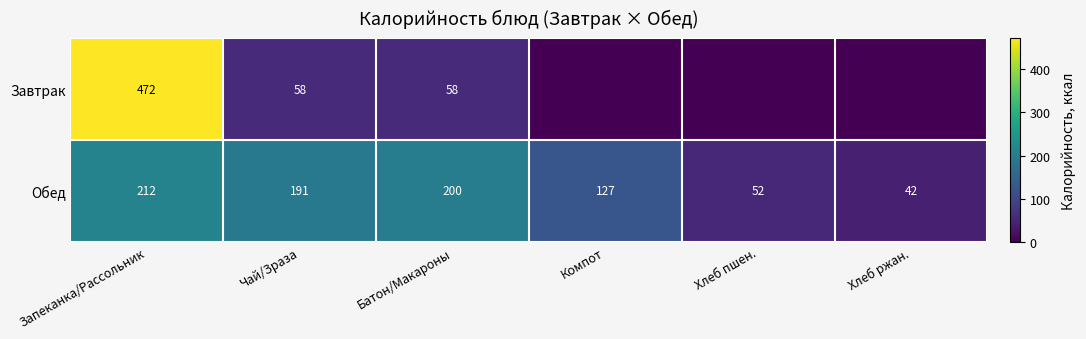

Is it true that Обед equals 99 at Чай/Зраза?

False